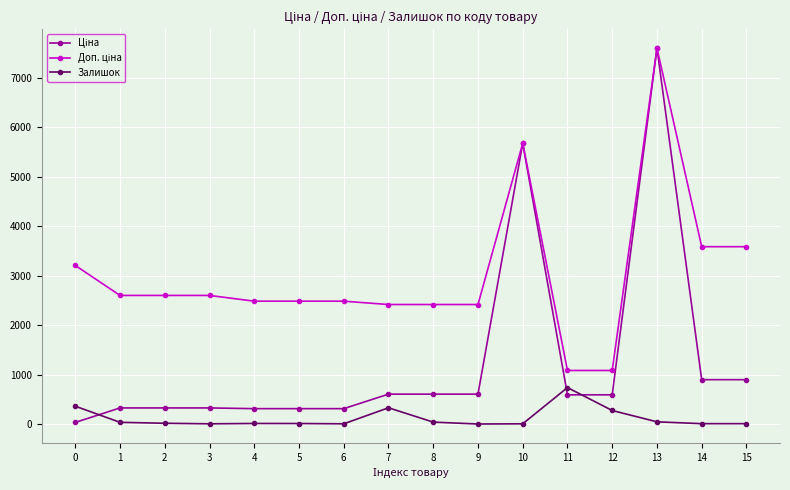

At how many categories does at least one series exceed 5084?

2